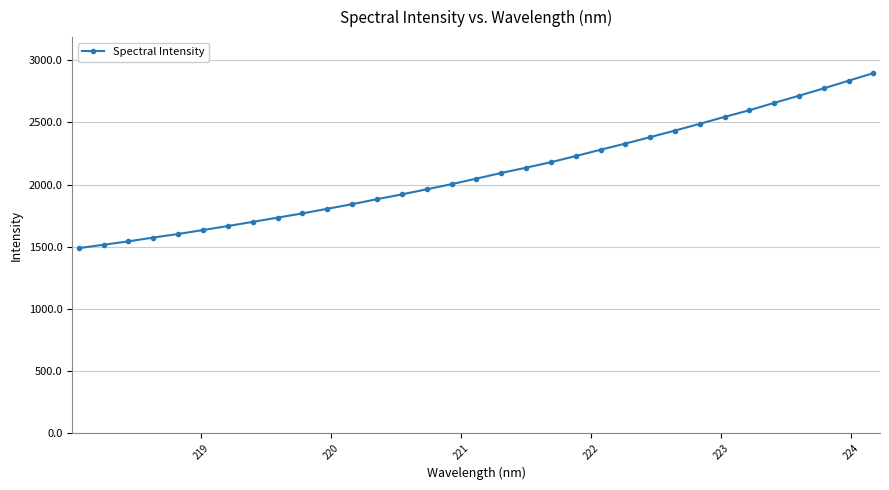

What is the difference between the second highest and minimum values?

1348.4